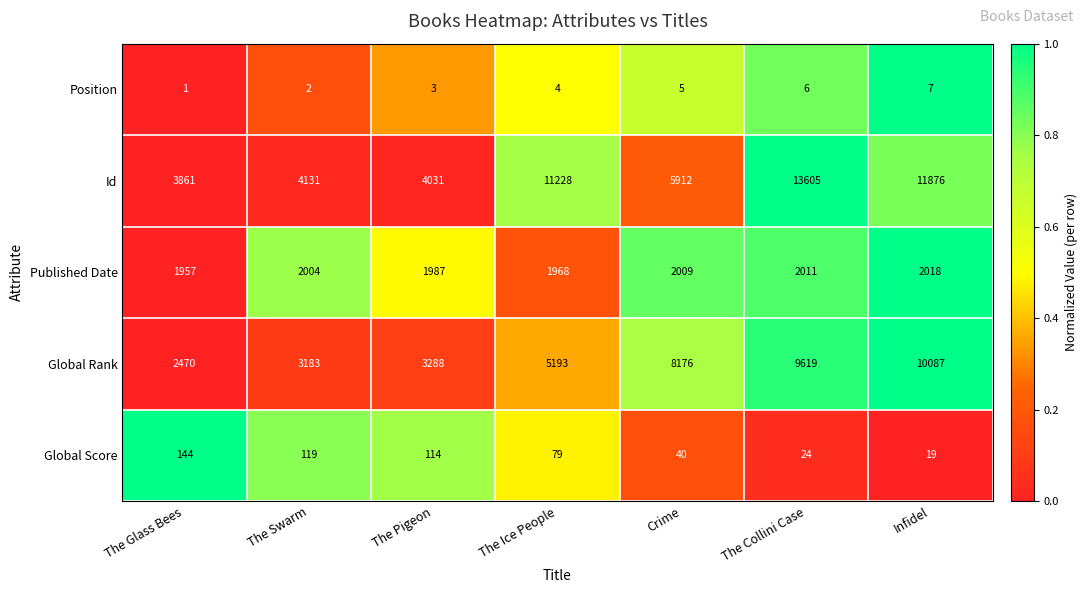

What is the difference between the maximum and minimum values in the Global Rank series?

7617